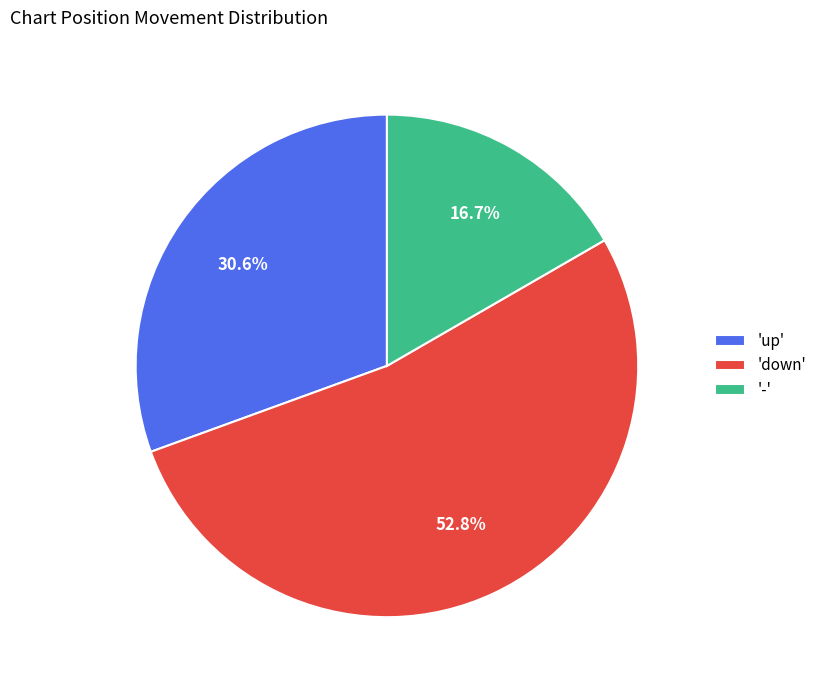

Rank the categories by value from highest to lowest.

'down', 'up', '-'